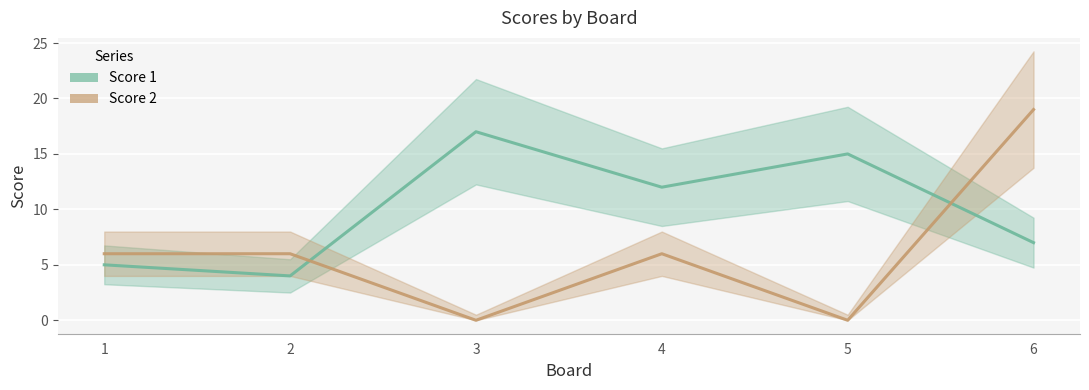

What is the total value across all series at 1?

11